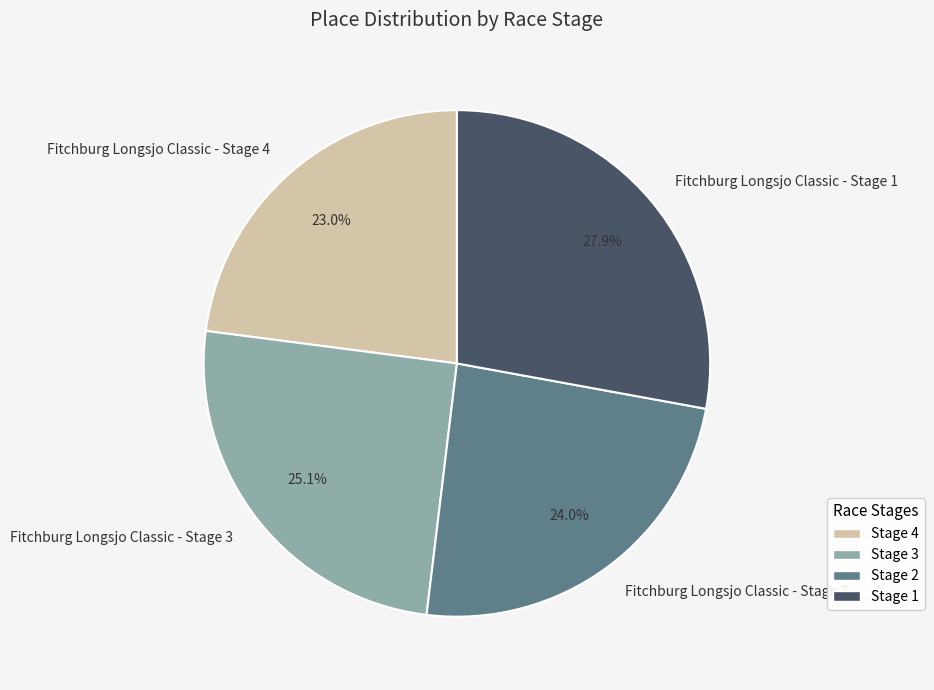

Rank the categories by value from lowest to highest.

Stage 4, Stage 2, Stage 3, Stage 1